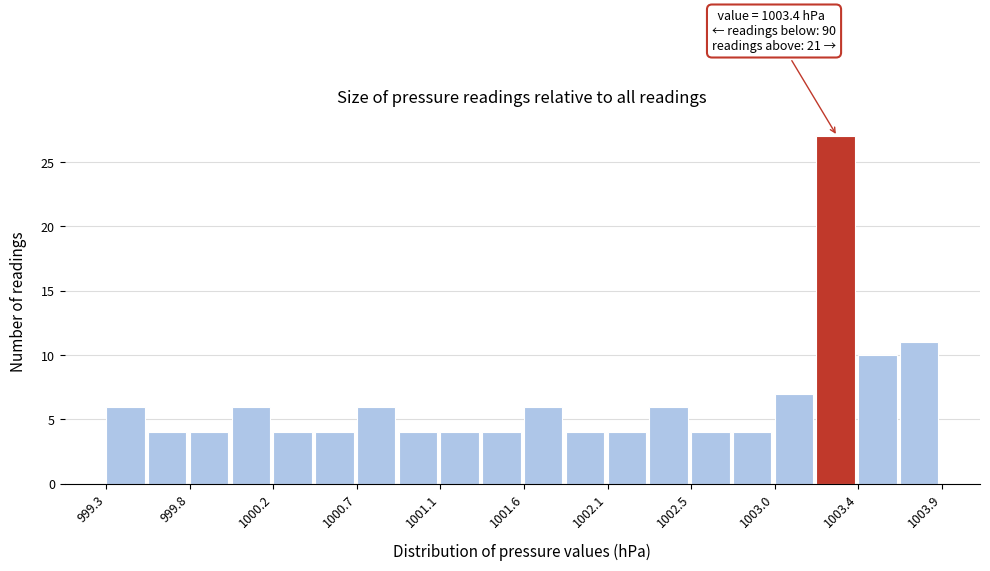

Which range on the x-axis has the tallest bar?

1003.21 to 1003.44